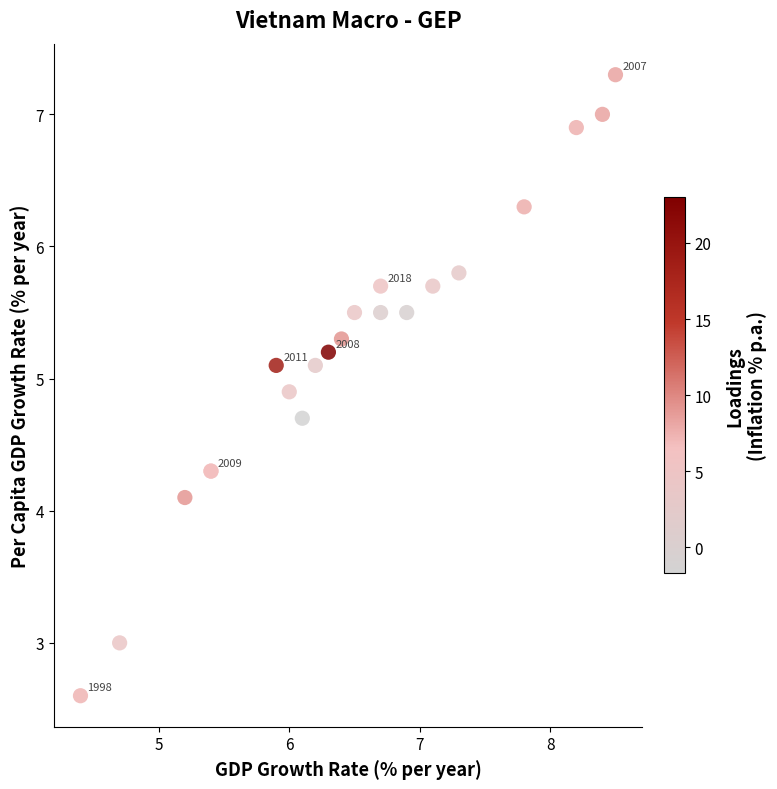

What Y value in the scatter plot is closest to 4?

4.1